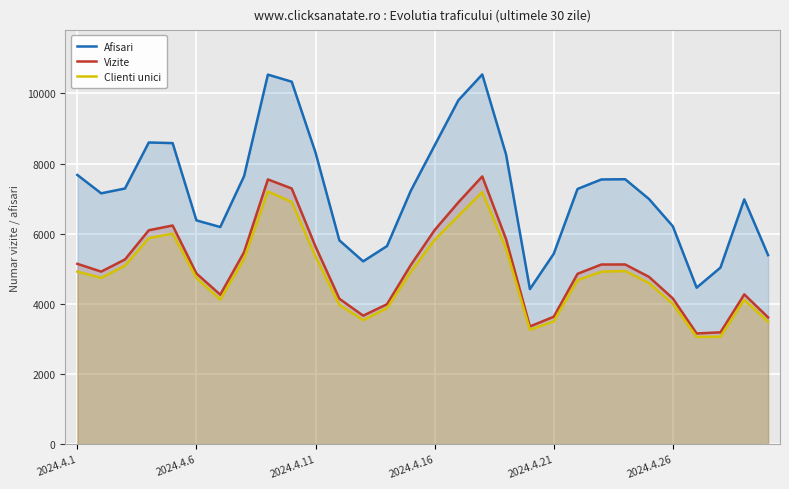

Which series has the largest total across all categories?

Afisari